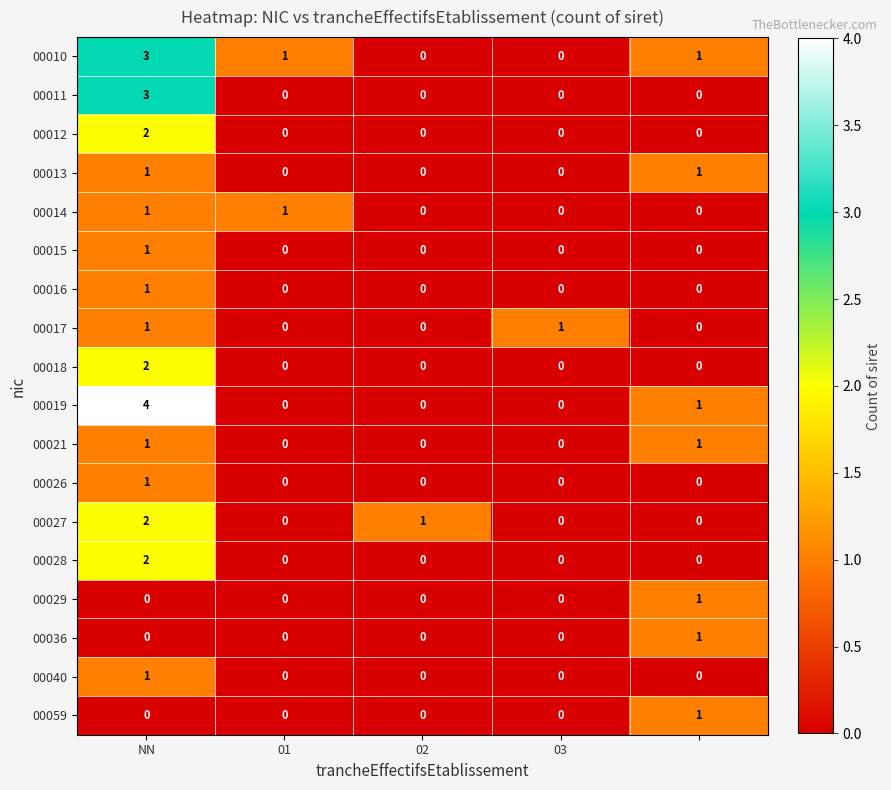

How many 00013 values are between 0 and 1?

5